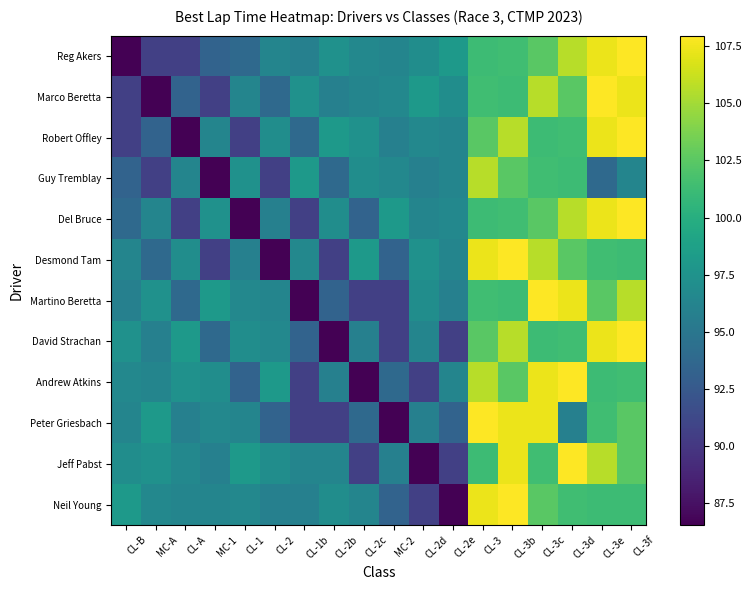

Reading left to right, what are all the values shown in this chart?

Reg Akers: CL-B=86.5	MC-A=90.5	CL-A=90.6	MC-1=93.4	CL-1=93.8	CL-2=96.3	CL-1b=95.9	CL-2b=97.4	CL-2c=96.5	MC-2=96.3	CL-2d=97.0	CL-2e=98.1	CL-3=101.2	CL-3b=101.4	CL-3c=102.5	CL-3d=105.7	CL-3e=107.3	CL-3f=108.0
Marco Beretta: CL-B=90.5	MC-A=86.5	CL-A=93.4	MC-1=90.6	CL-1=96.3	CL-2=93.8	CL-1b=97.4	CL-2b=95.9	CL-2c=96.3	MC-2=96.5	CL-2d=98.1	CL-2e=97.0	CL-3=101.4	CL-3b=101.2	CL-3c=105.7	CL-3d=102.5	CL-3e=108.0	CL-3f=107.3
Robert Offley: CL-B=90.6	MC-A=93.4	CL-A=86.5	MC-1=96.3	CL-1=90.5	CL-2=97.0	CL-1b=93.8	CL-2b=98.1	CL-2c=97.4	MC-2=95.9	CL-2d=96.5	CL-2e=96.3	CL-3=102.5	CL-3b=105.7	CL-3c=101.2	CL-3d=101.4	CL-3e=107.3	CL-3f=108.0
Guy Tremblay: CL-B=93.4	MC-A=90.6	CL-A=96.3	MC-1=86.5	CL-1=97.4	CL-2=90.5	CL-1b=98.1	CL-2b=93.8	CL-2c=97.0	MC-2=96.5	CL-2d=95.9	CL-2e=96.3	CL-3=105.7	CL-3b=102.5	CL-3c=101.4	CL-3d=101.2	CL-3e=93.8	CL-3f=96.3
Del Bruce: CL-B=93.8	MC-A=96.3	CL-A=90.5	MC-1=97.4	CL-1=86.5	CL-2=95.9	CL-1b=90.6	CL-2b=97.0	CL-2c=93.4	MC-2=98.1	CL-2d=96.3	CL-2e=96.5	CL-3=101.2	CL-3b=101.4	CL-3c=102.5	CL-3d=105.7	CL-3e=107.3	CL-3f=108.0
Desmond Tam: CL-B=96.3	MC-A=93.8	CL-A=97.0	MC-1=90.5	CL-1=95.9	CL-2=86.5	CL-1b=96.5	CL-2b=90.6	CL-2c=98.1	MC-2=93.4	CL-2d=97.4	CL-2e=96.3	CL-3=107.3	CL-3b=108.0	CL-3c=105.7	CL-3d=102.5	CL-3e=101.4	CL-3f=101.2
Martino Beretta: CL-B=95.9	MC-A=97.4	CL-A=93.8	MC-1=98.1	CL-1=96.5	CL-2=96.3	CL-1b=86.5	CL-2b=93.4	CL-2c=90.5	MC-2=90.6	CL-2d=97.0	CL-2e=95.9	CL-3=101.4	CL-3b=101.2	CL-3c=108.0	CL-3d=107.3	CL-3e=102.5	CL-3f=105.7
David Strachan: CL-B=97.4	MC-A=95.9	CL-A=98.1	MC-1=93.8	CL-1=97.0	CL-2=96.5	CL-1b=93.4	CL-2b=86.5	CL-2c=95.9	MC-2=90.5	CL-2d=96.3	CL-2e=90.6	CL-3=102.5	CL-3b=105.7	CL-3c=101.2	CL-3d=101.4	CL-3e=107.3	CL-3f=108.0
Andrew Atkins: CL-B=96.5	MC-A=96.3	CL-A=97.4	MC-1=97.0	CL-1=93.4	CL-2=98.1	CL-1b=90.5	CL-2b=95.9	CL-2c=86.5	MC-2=93.8	CL-2d=90.6	CL-2e=96.3	CL-3=105.7	CL-3b=102.5	CL-3c=107.3	CL-3d=108.0	CL-3e=101.2	CL-3f=101.4
Peter Griesbach: CL-B=96.3	MC-A=98.1	CL-A=95.9	MC-1=96.5	CL-1=96.3	CL-2=93.4	CL-1b=90.6	CL-2b=90.5	CL-2c=93.8	MC-2=86.5	CL-2d=95.9	CL-2e=93.4	CL-3=108.0	CL-3b=107.3	CL-3c=107.3	CL-3d=95.9	CL-3e=101.4	CL-3f=102.5
Jeff Pabst: CL-B=97.0	MC-A=97.4	CL-A=96.5	MC-1=95.9	CL-1=98.1	CL-2=97.0	CL-1b=96.3	CL-2b=96.3	CL-2c=90.5	MC-2=95.9	CL-2d=86.5	CL-2e=90.6	CL-3=101.2	CL-3b=107.3	CL-3c=101.4	CL-3d=108.0	CL-3e=105.7	CL-3f=102.5
Neil Young: CL-B=98.1	MC-A=96.5	CL-A=96.3	MC-1=96.3	CL-1=96.5	CL-2=95.9	CL-1b=95.9	CL-2b=97.0	CL-2c=96.3	MC-2=93.4	CL-2d=90.6	CL-2e=86.5	CL-3=107.3	CL-3b=108.0	CL-3c=102.5	CL-3d=101.4	CL-3e=101.2	CL-3f=101.2